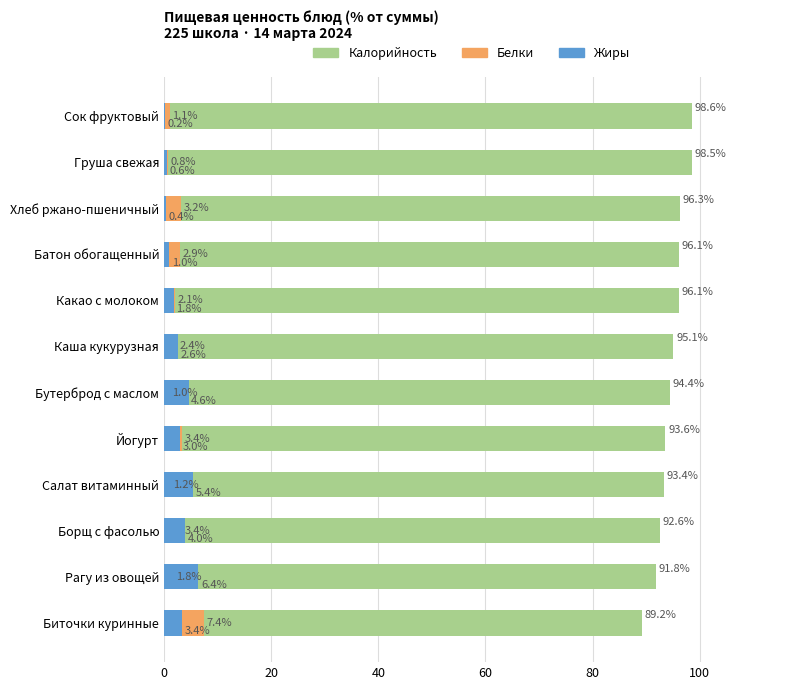

What is the highest value of the Белки series?

7.4